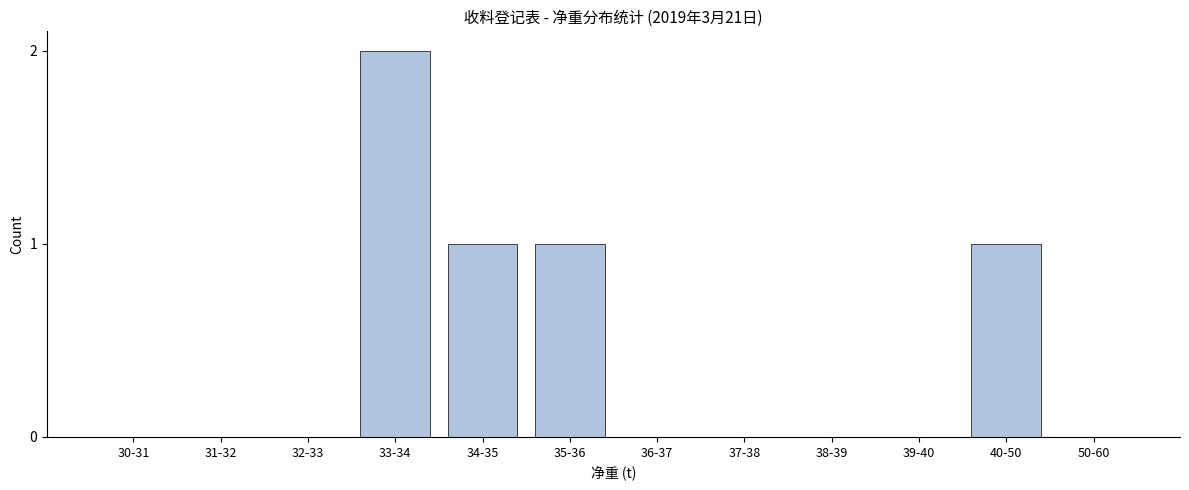

Reading right to left, extract all data points from this chart.

50-60=0	40-50=1	39-40=0	38-39=0	37-38=0	36-37=0	35-36=1	34-35=1	33-34=2	32-33=0	31-32=0	30-31=0